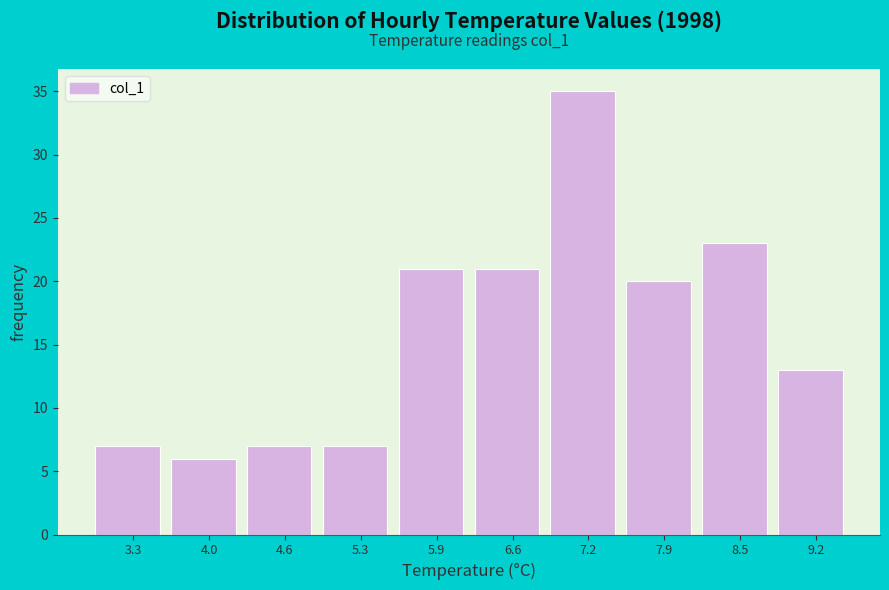

Which range on the x-axis has the tallest bar?

6.90 to 7.55